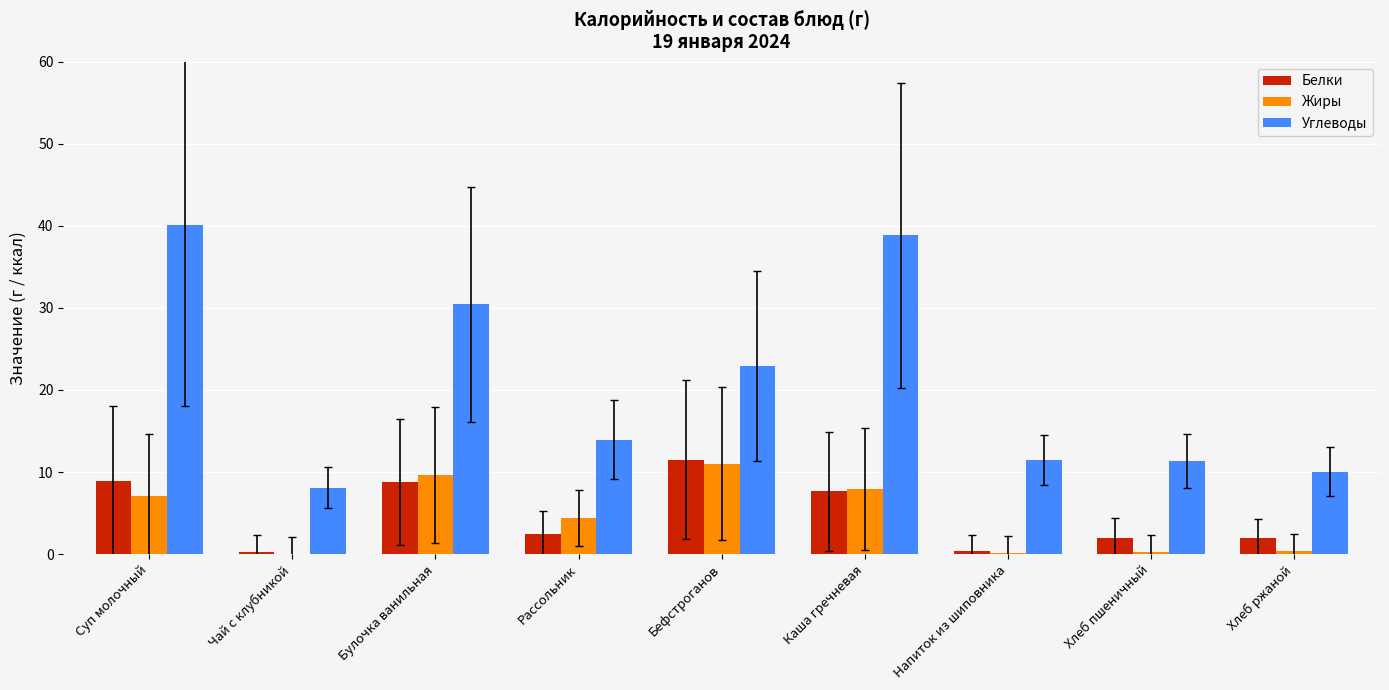

Does the chart contain stacked bars?

No